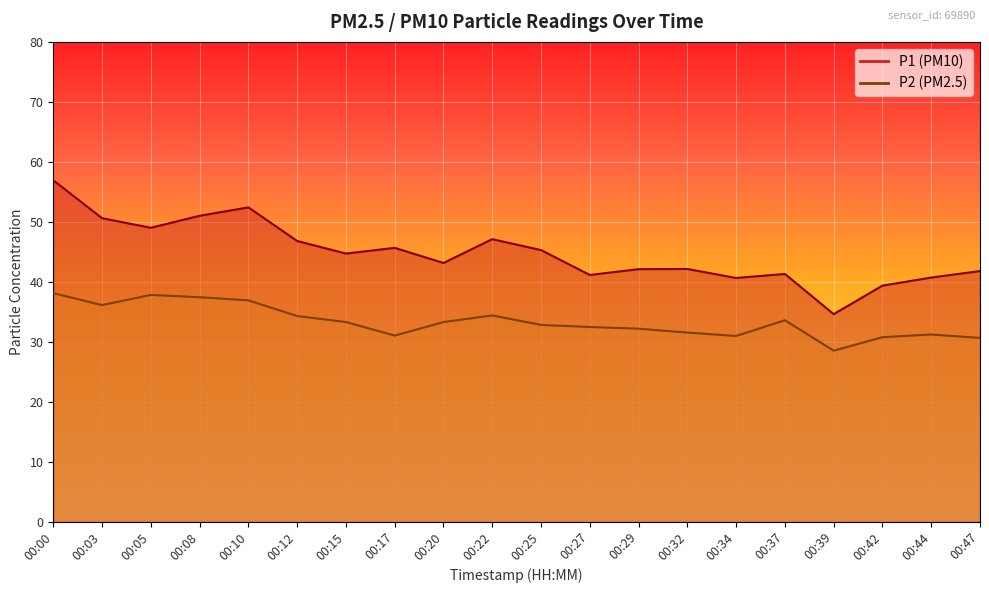

How many interior local peaks does the P2 series have?

4